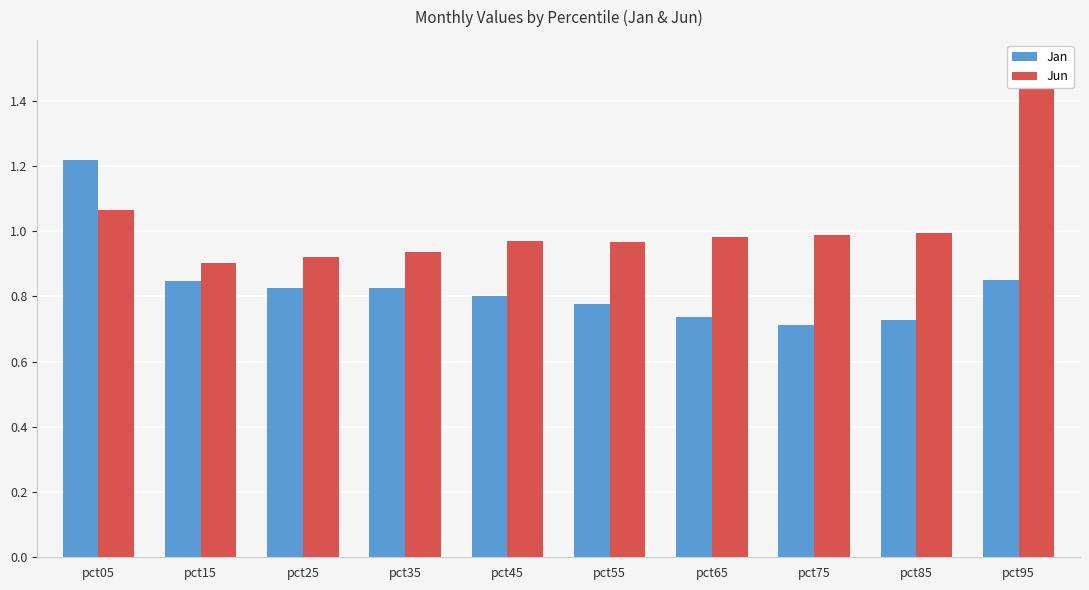

Are the bars horizontal?

No